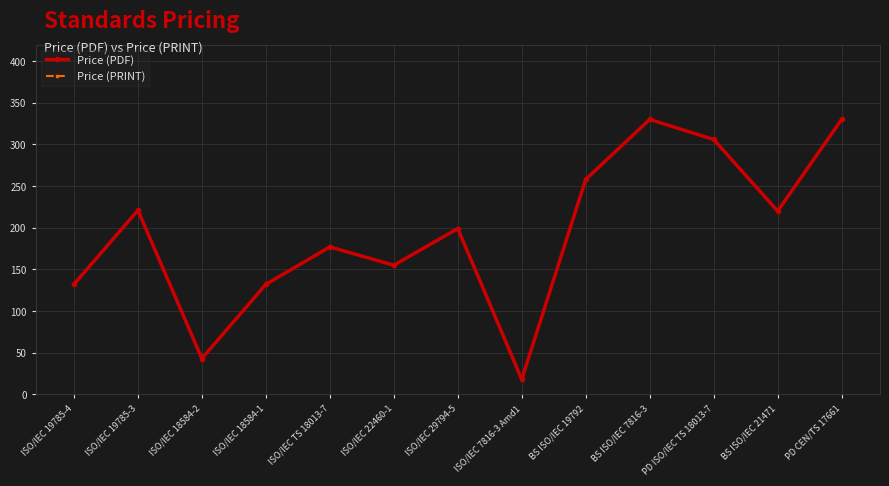

What is the minimum value shown in the chart?

18